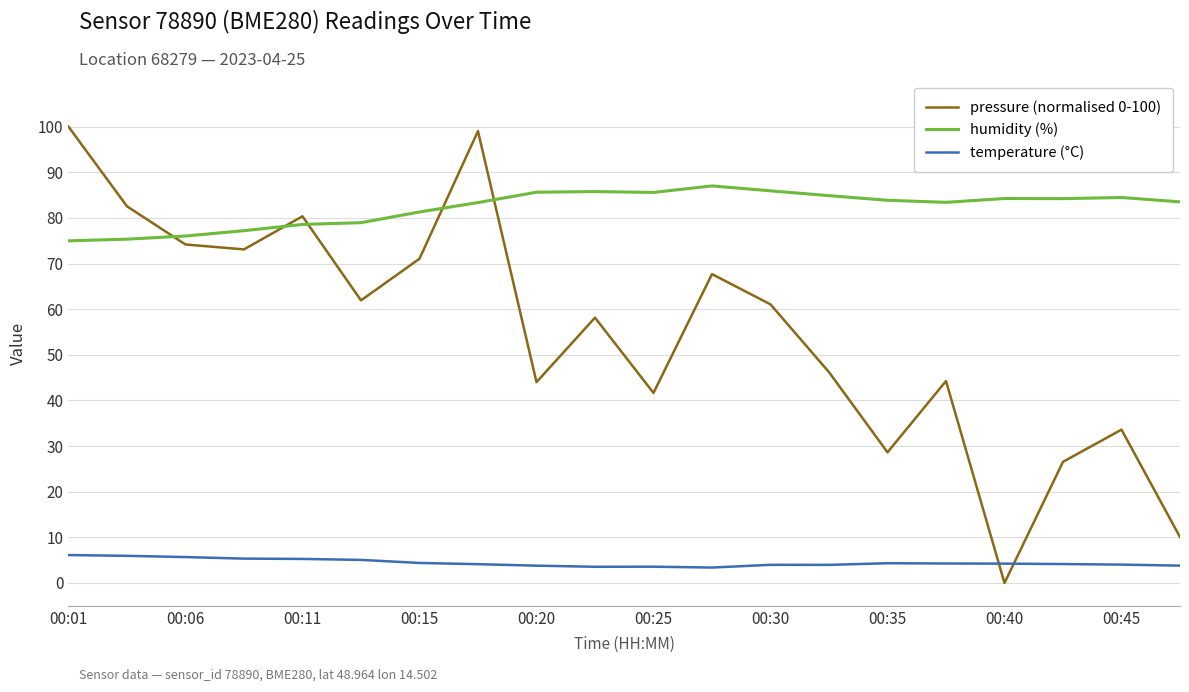

What is the minimum value for humidity (%)?

75.0